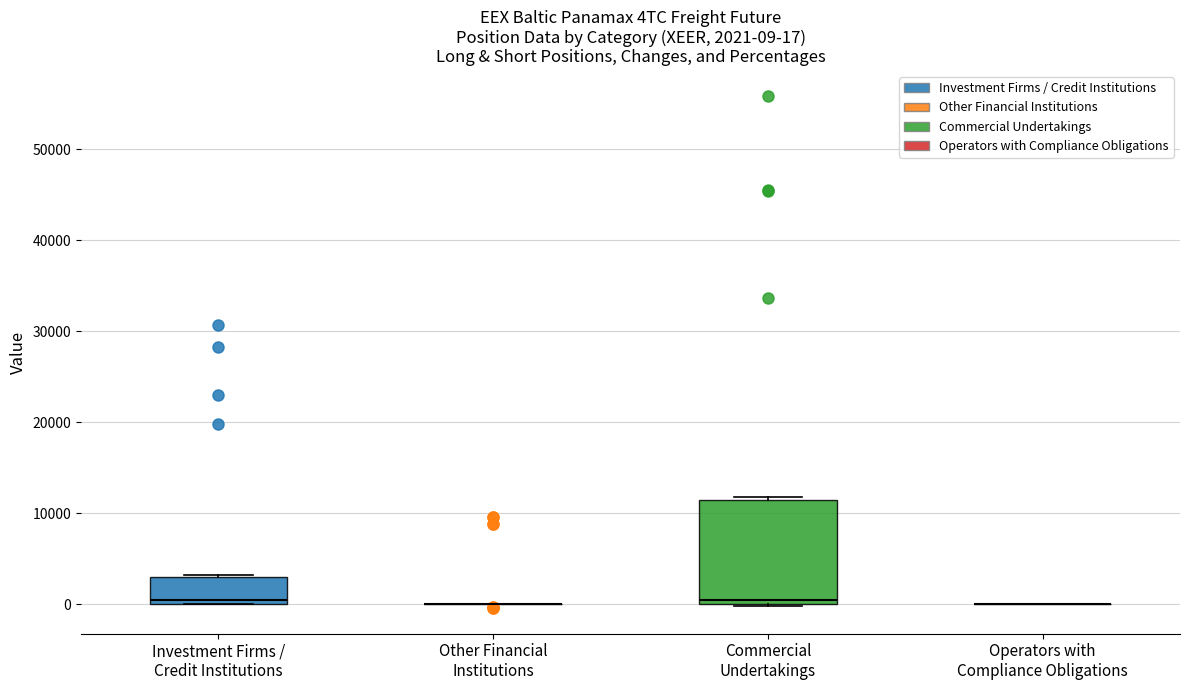

Which box is the tallest, from its lower edge to its upper edge?

Commercial Undertakings